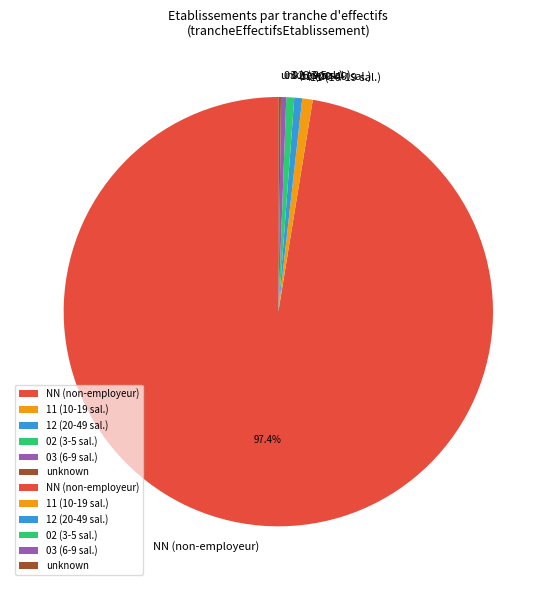

Is there any slice that represents more than half of the pie?

Yes